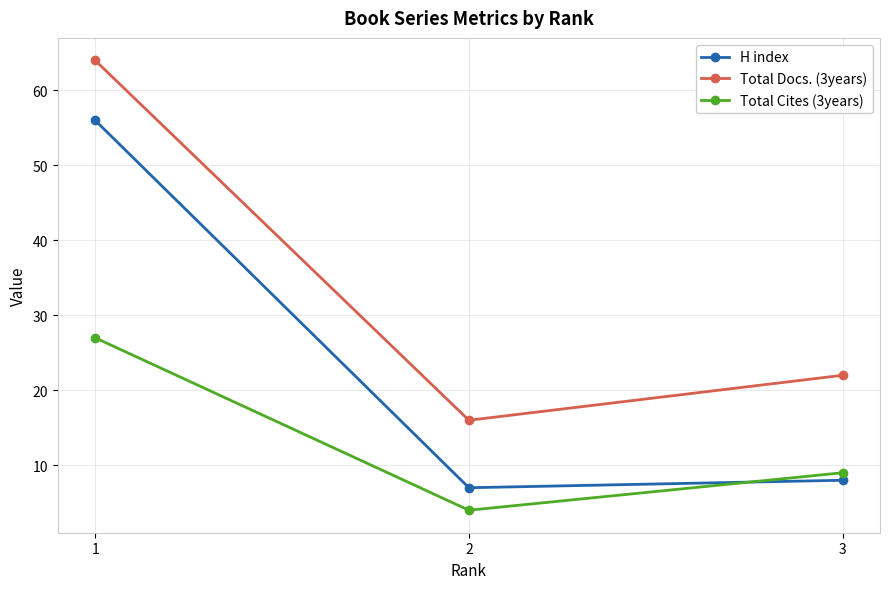

Reading left to right, extract all data points from this chart.

H index: 56	7	8
Total Docs. (3years): 64	16	22
Total Cites (3years): 27	4	9